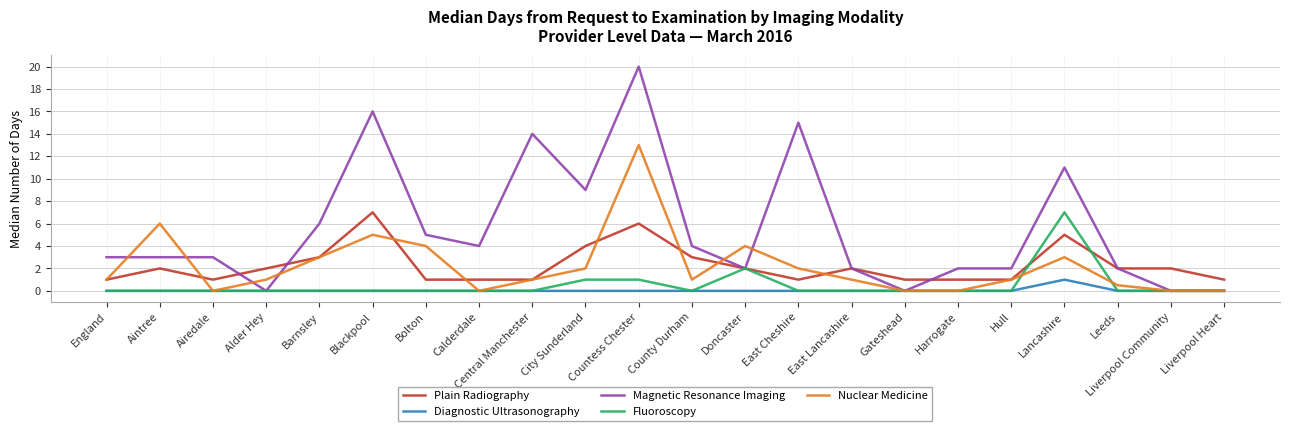

At which category is the sum across all series the highest?

Countess Chester